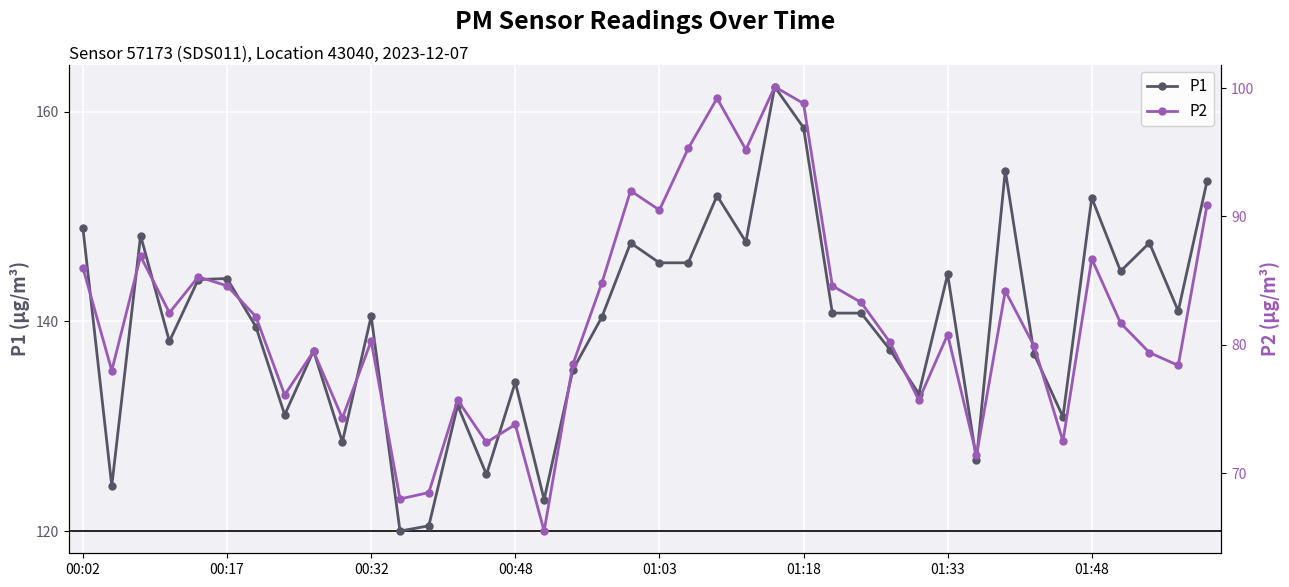

What is the value of the P2 point at the 16th from the left?

73.8